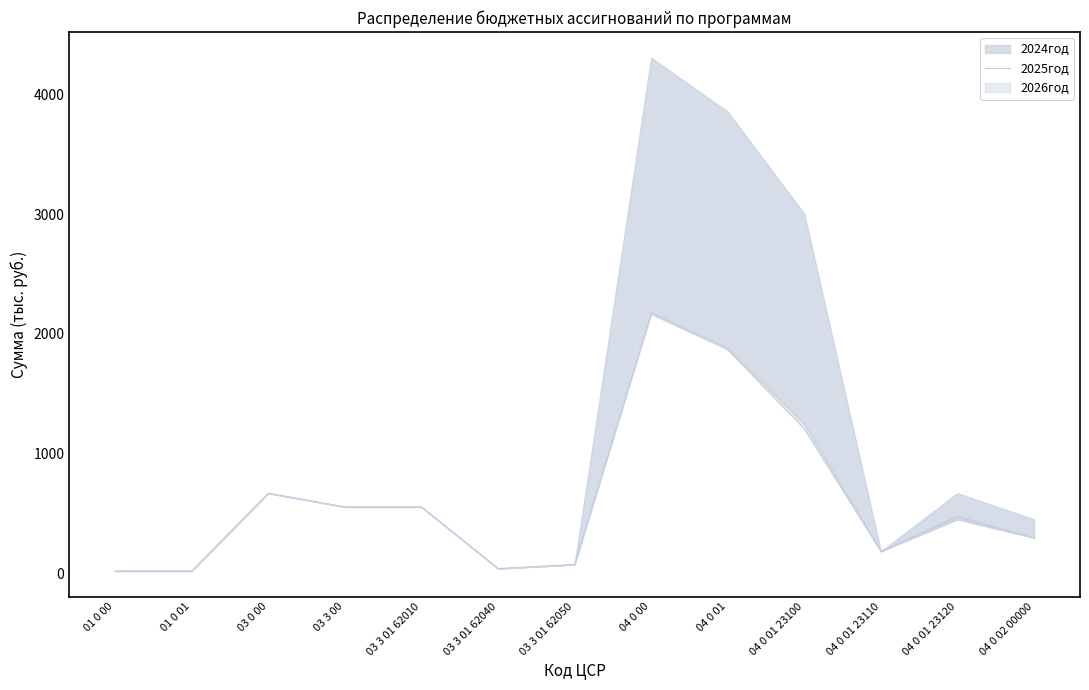

Which label corresponds to the smallest value in the chart?

01 0 00